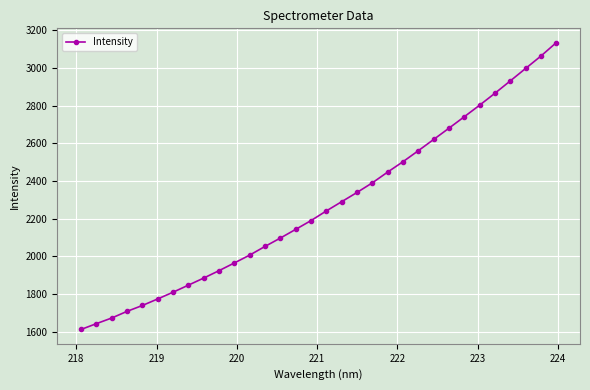

True or false: the data has more than 2 interior local peaks.

False